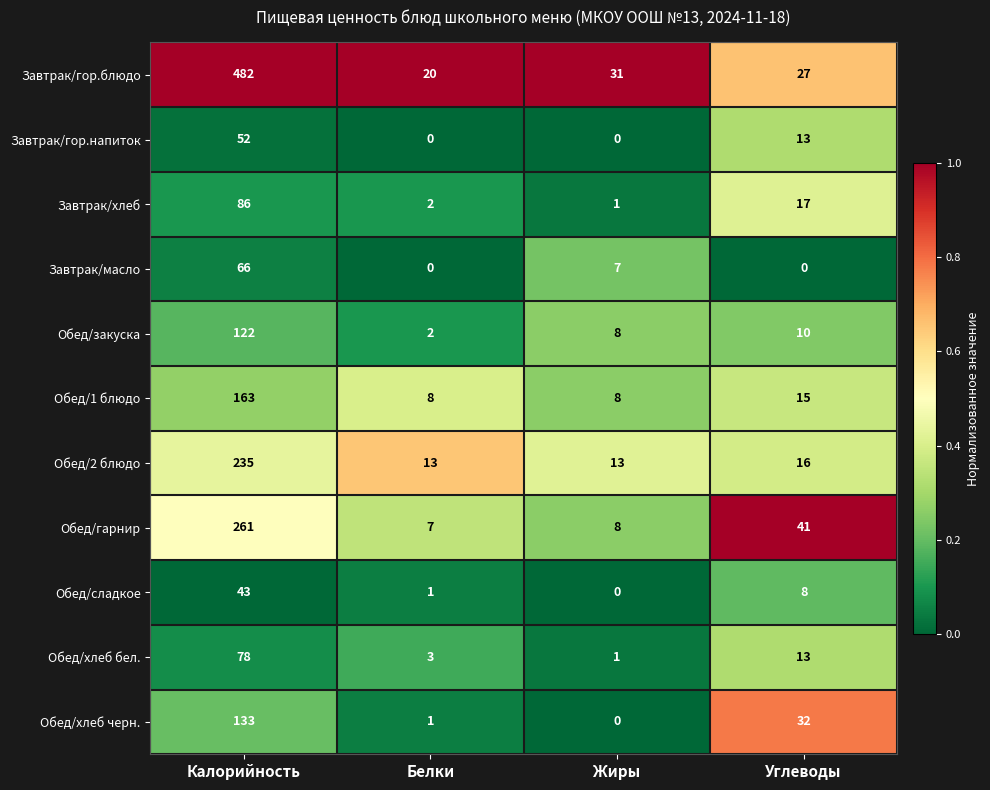

What is the difference between the Завтрак/хлеб values at Жиры and Калорийность?

85